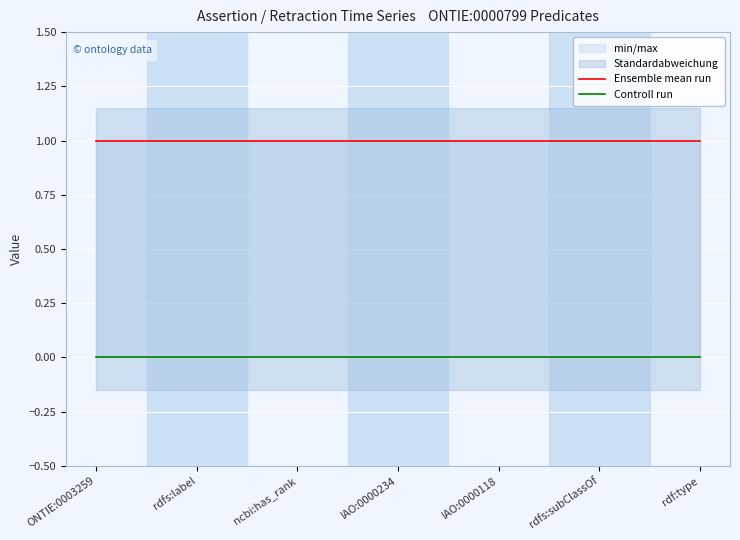

Reading left to right, list all the values displayed in this chart.

Ensemble mean run: 1	1	1	1	1	1	1
Controll run: 0	0	0	0	0	0	0